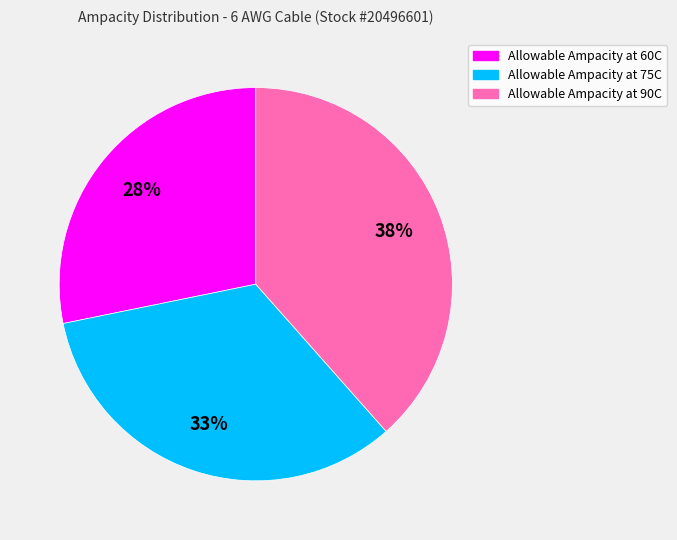

Which category has the smallest portion of the pie?

Allowable Ampacity at 60C